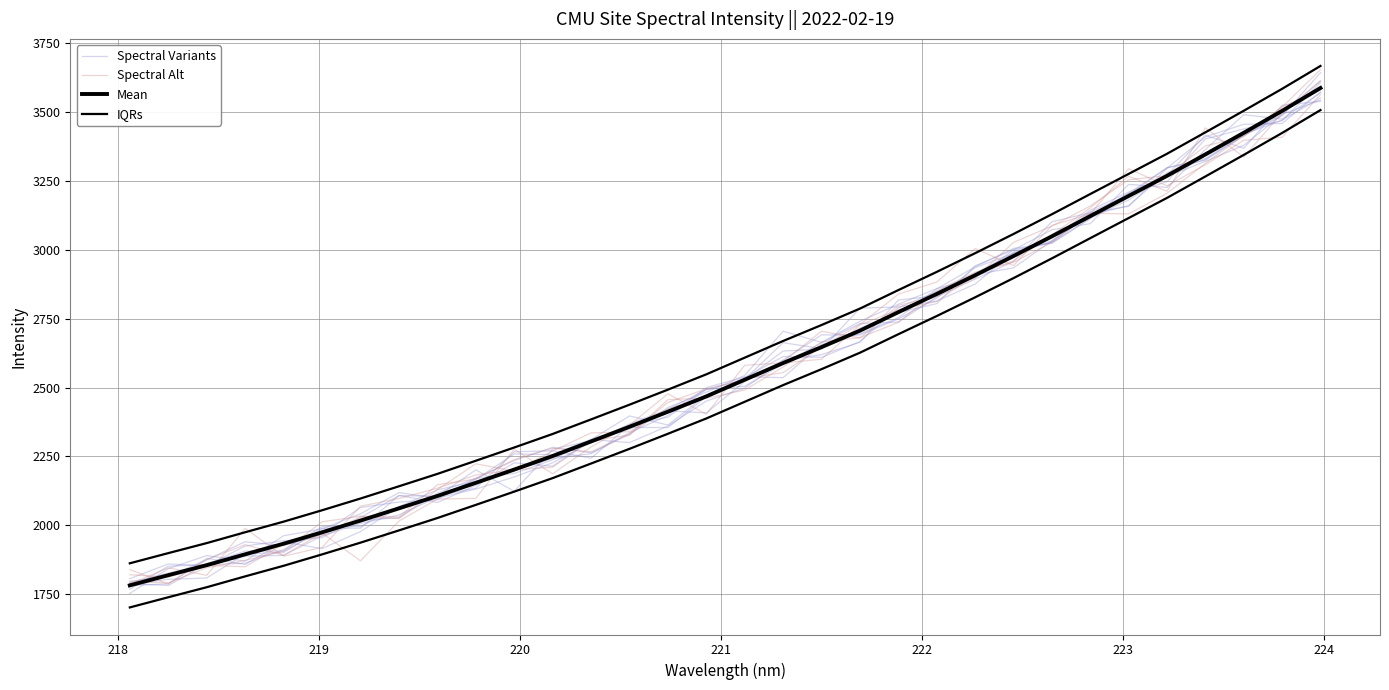

What are all the series names shown in the legend?

Spectral Variants, Spectral Alt, Mean, IQRs